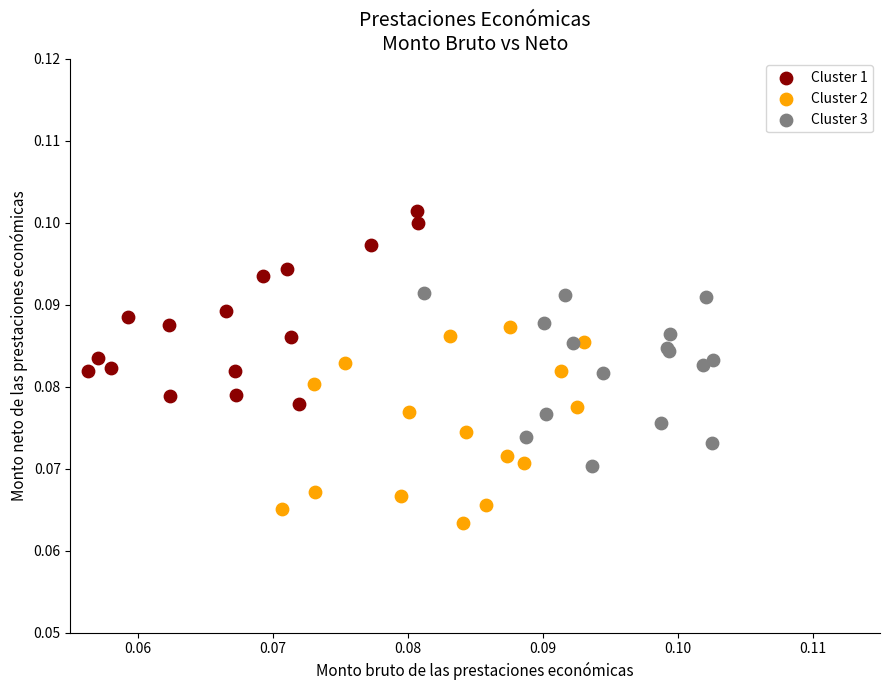

What are all the series names shown in the legend?

Cluster 1, Cluster 2, Cluster 3